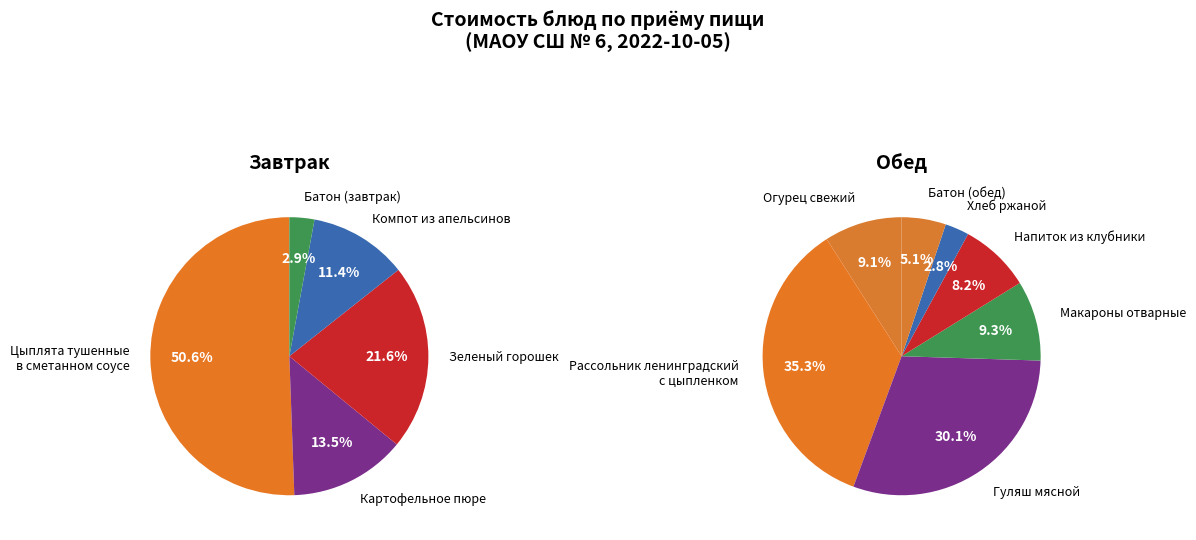

True or false: Батон (завтрак) accounts for 8% of the total.

False